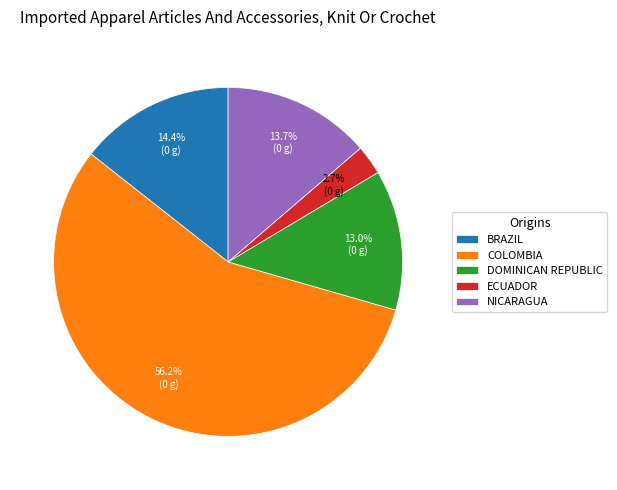

Which slice is the largest?

COLOMBIA